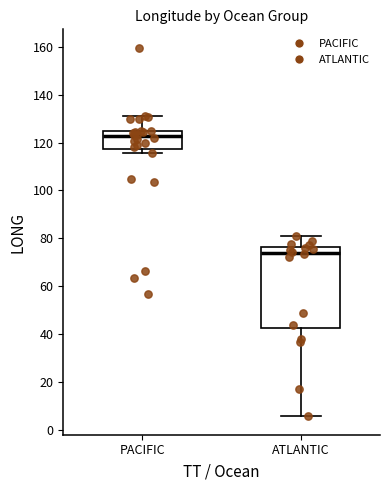

Which box's median line is the highest?

PACIFIC